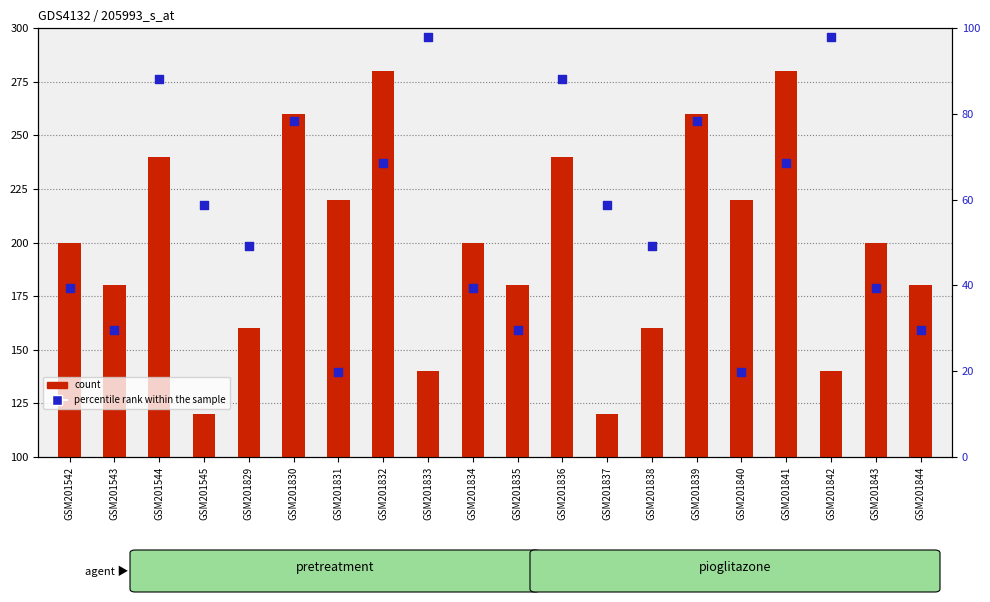

Is the value of percentile rank within the sample at GSM201843 greater than the value of count at GSM201833?

No